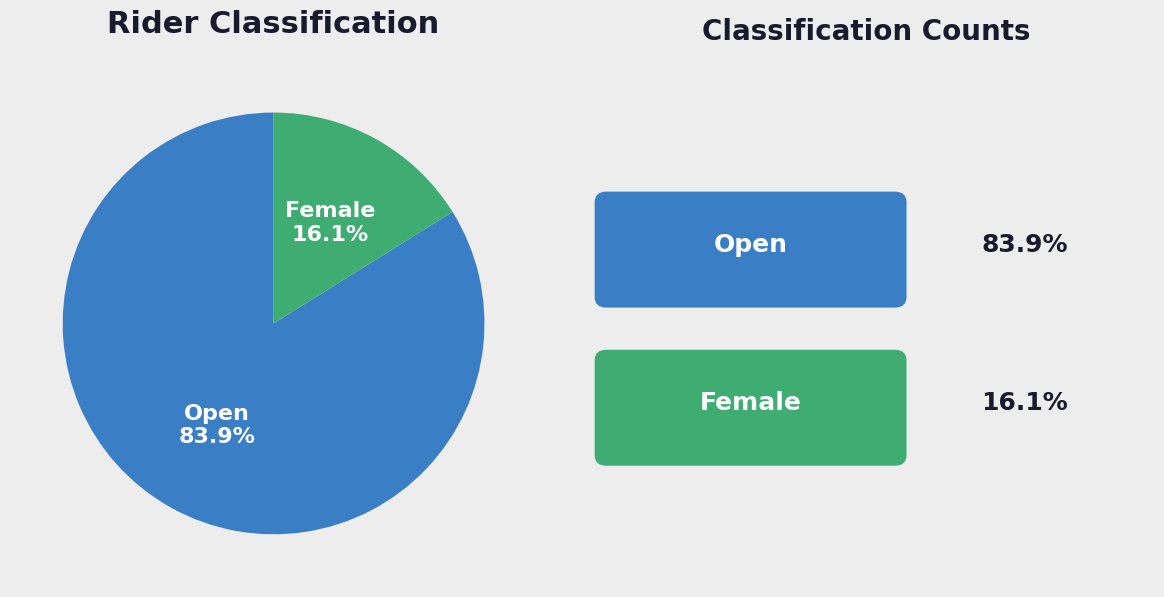

Do Open and Female together represent more than half of the pie?

Yes